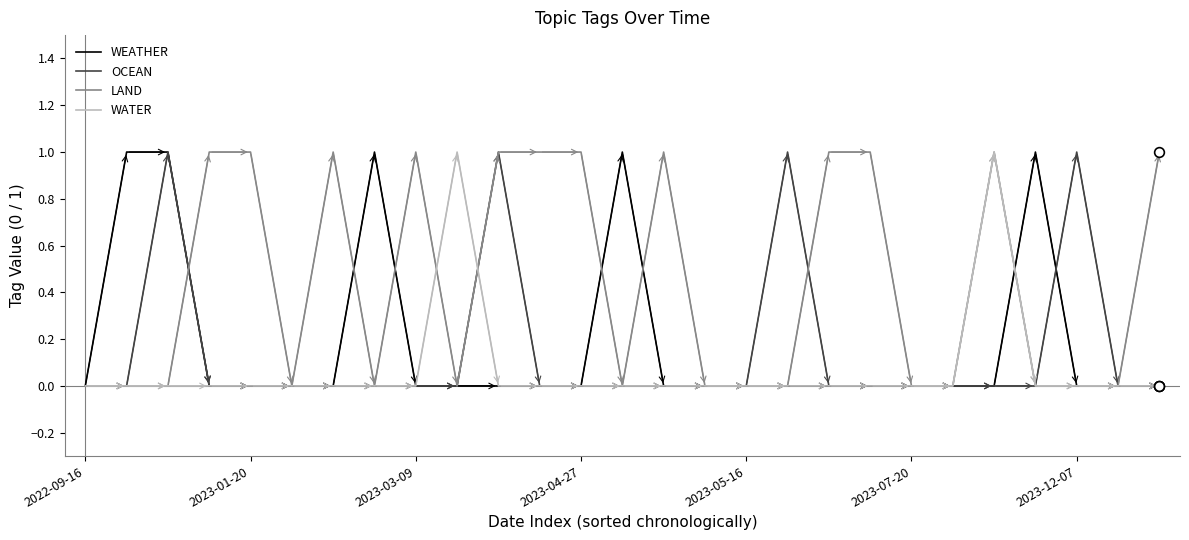

After their last crossing, which series has the higher values: LAND or OCEAN?

LAND